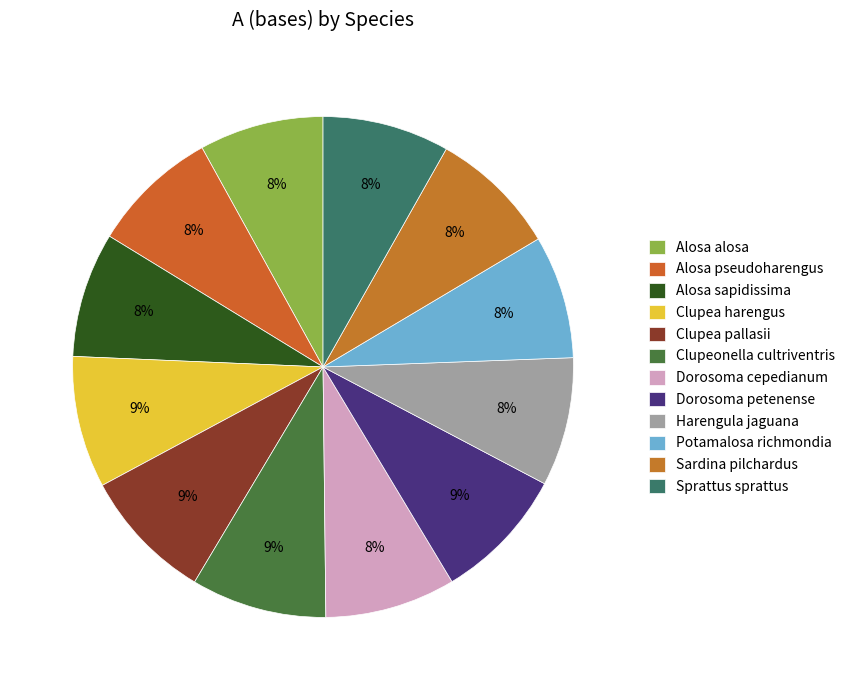

How many segments does this pie chart have?

12